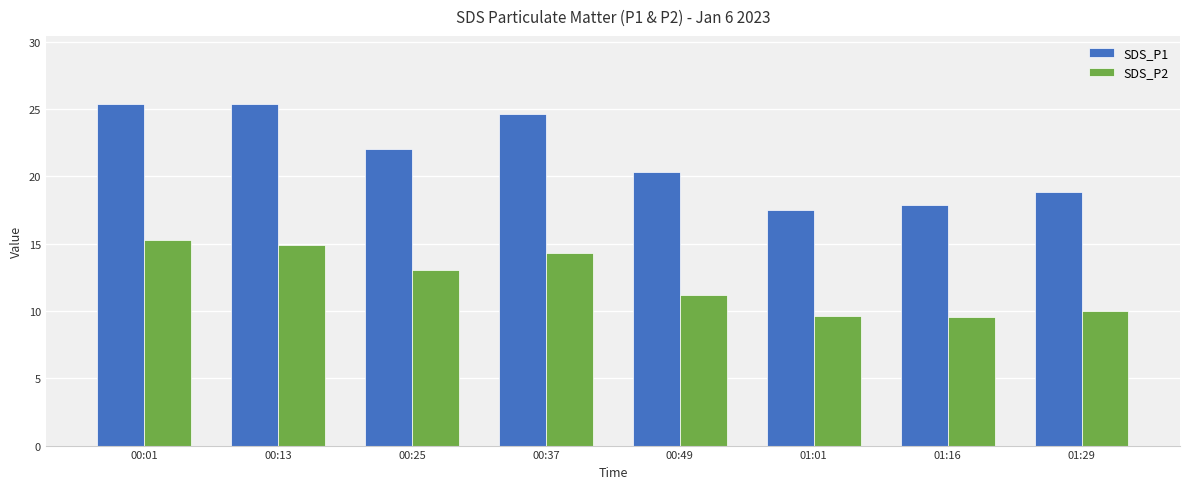

Is it true that SDS_P1 equals 18.8 at 01:29?

True